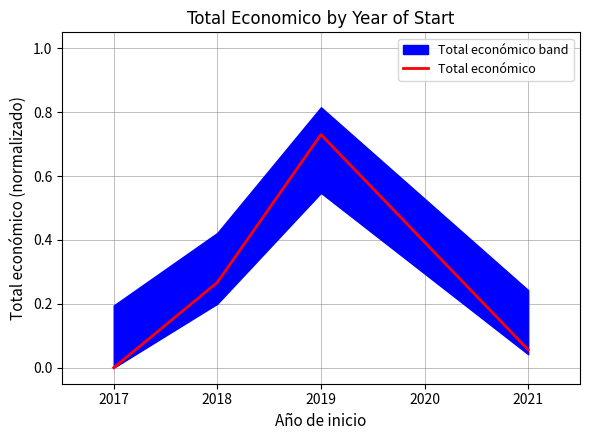

List the labels in order of Total económico value, smallest first.

2017, 2021, 2018, 2019